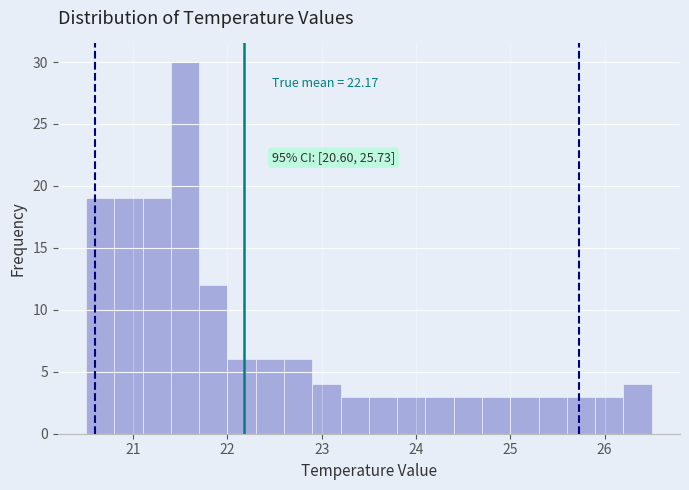

Around what value on the x-axis is the tallest bar? Give the approximate position of its centre, as read against the axis.

21.6